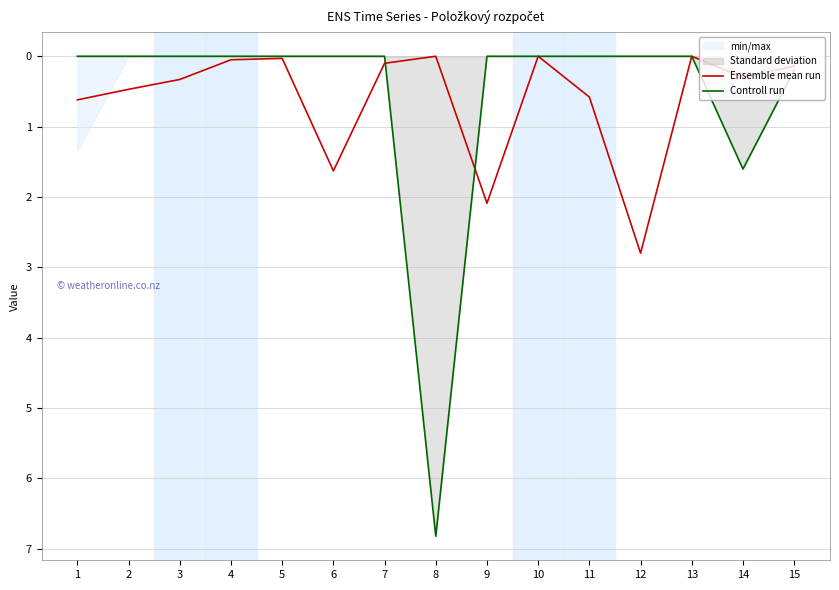

After their last crossing, which series has the higher values: Ensemble mean run or Controll run?

Ensemble mean run